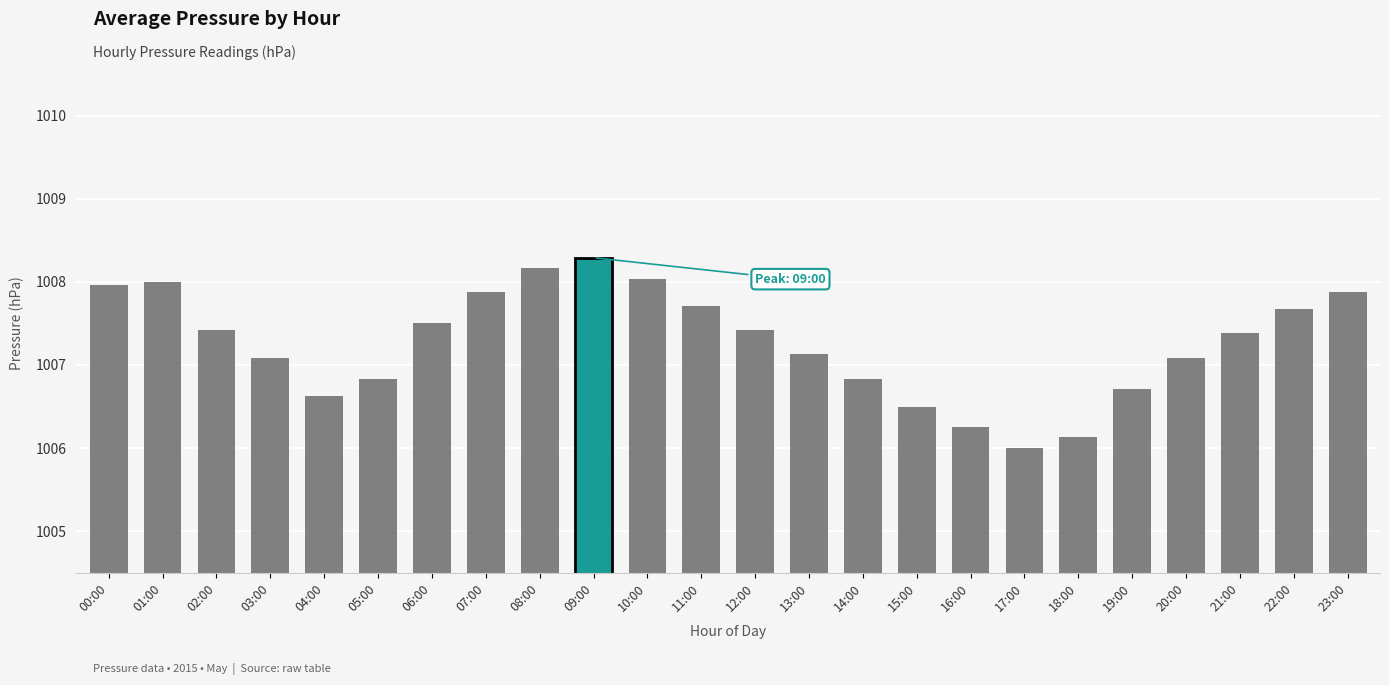

Is it true that the value at 10:00 is 1781.1?

False